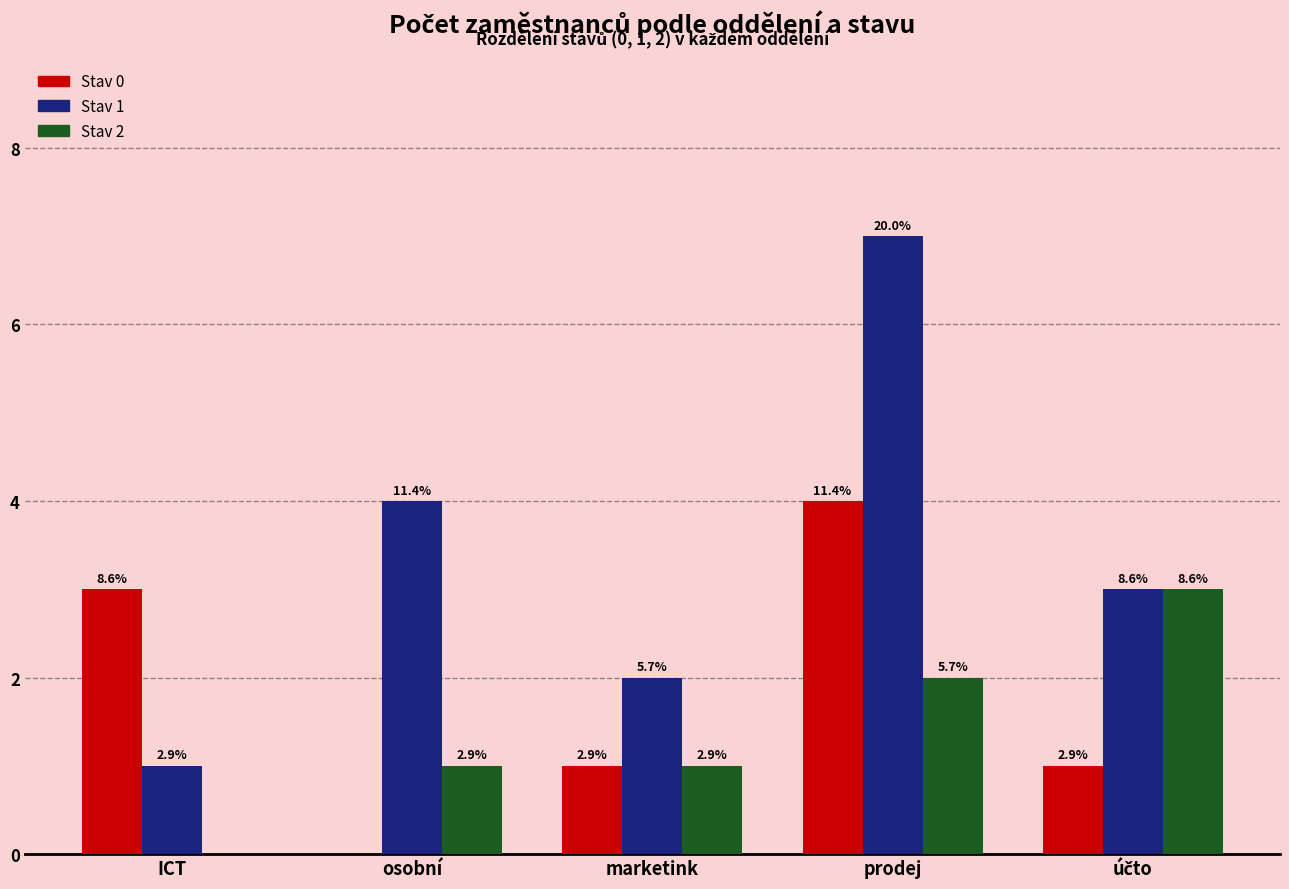

The value of Stav 1 at prodej is 5. True or false?

False